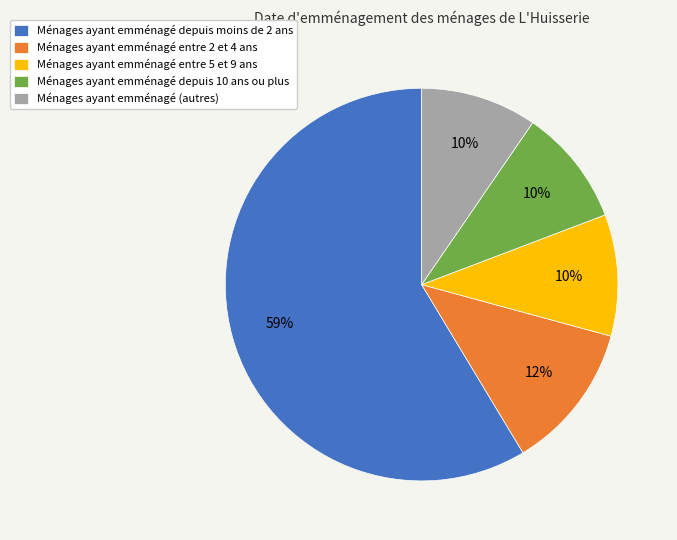

What percentage is the Ménages ayant emménagé (autres) slice, to the nearest percent?

10%